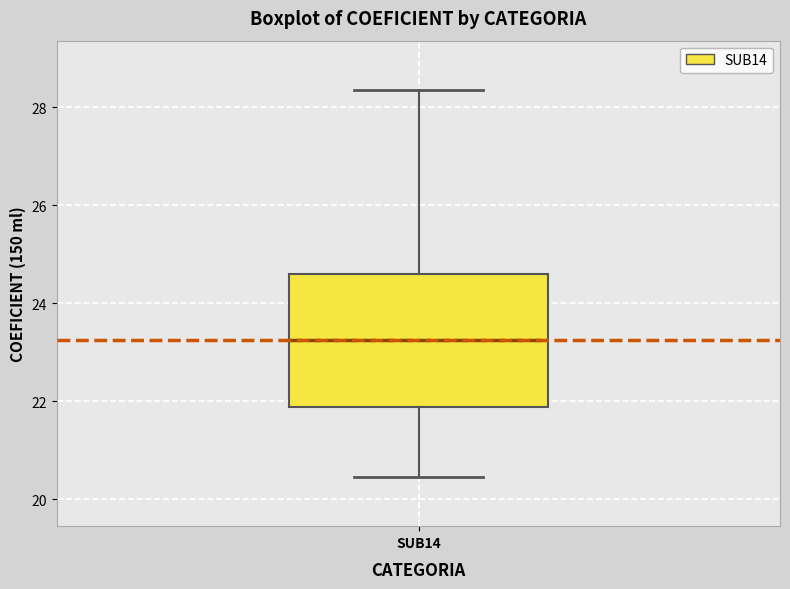

Read this box plot against the y-axis: the position of the median line, the range covered by the box, and the ends of both whiskers. The values are not printed on the chart, so give them approximately, as read against the axis.

median 23.2, box 21.8 to 24.6, whiskers 20.4 to 28.4